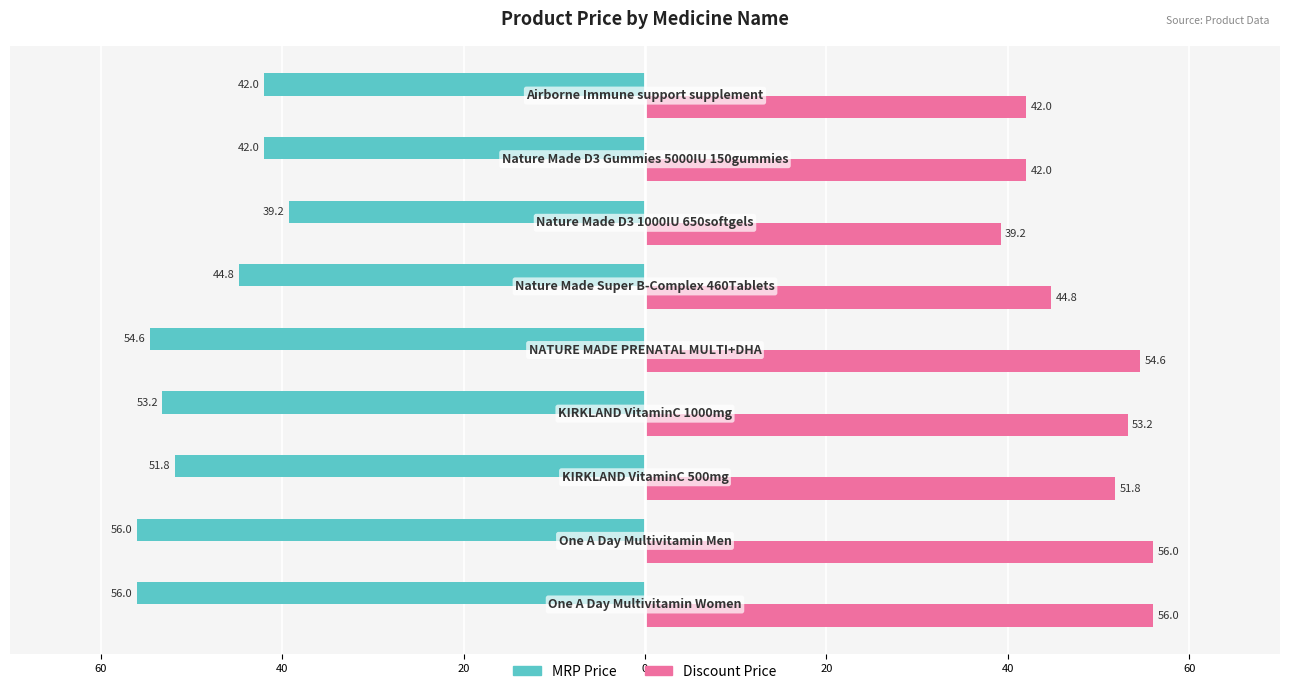

What are all the series names shown in the legend?

MRP Price, Discount Price